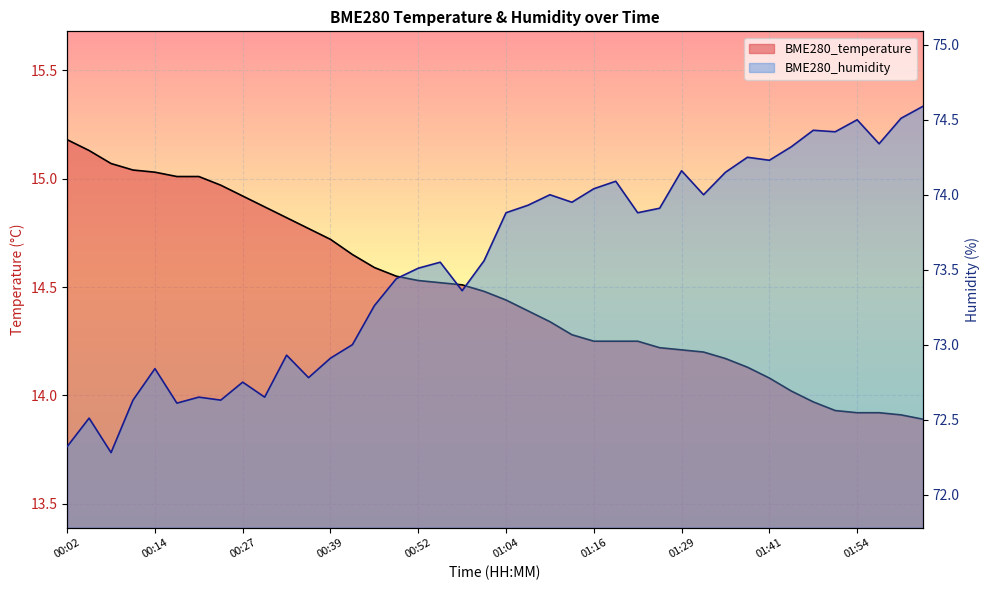

Reading left to right, extract all data points from this chart.

BME280_temperature: 00:02=15.2	00:05=15.1	00:08=15.1	00:11=15.0	00:14=15.0	00:17=15.0	00:21=15.0	00:24=15.0	00:27=14.9	00:30=14.9	00:33=14.8	00:36=14.8	00:39=14.7	00:42=14.7	00:45=14.6	00:49=14.6	00:52=14.5	00:55=14.5	00:58=14.5	01:01=14.5	01:04=14.4	01:07=14.4	01:10=14.3	01:13=14.3	01:16=14.2	01:20=14.2	01:23=14.2	01:26=14.2	01:29=14.2	01:32=14.2	01:35=14.2	01:38=14.1	01:41=14.1	01:44=14.0	01:47=14.0	01:50=13.9	01:54=13.9	01:57=13.9	02:00=13.9	02:03=13.9
BME280_humidity: 00:02=72.3	00:05=72.5	00:08=72.3	00:11=72.6	00:14=72.8	00:17=72.6	00:21=72.7	00:24=72.6	00:27=72.8	00:30=72.7	00:33=72.9	00:36=72.8	00:39=72.9	00:42=73.0	00:45=73.3	00:49=73.4	00:52=73.5	00:55=73.5	00:58=73.4	01:01=73.6	01:04=73.9	01:07=73.9	01:10=74.0	01:13=74.0	01:16=74.0	01:20=74.1	01:23=73.9	01:26=73.9	01:29=74.2	01:32=74.0	01:35=74.2	01:38=74.2	01:41=74.2	01:44=74.3	01:47=74.4	01:50=74.4	01:54=74.5	01:57=74.3	02:00=74.5	02:03=74.6